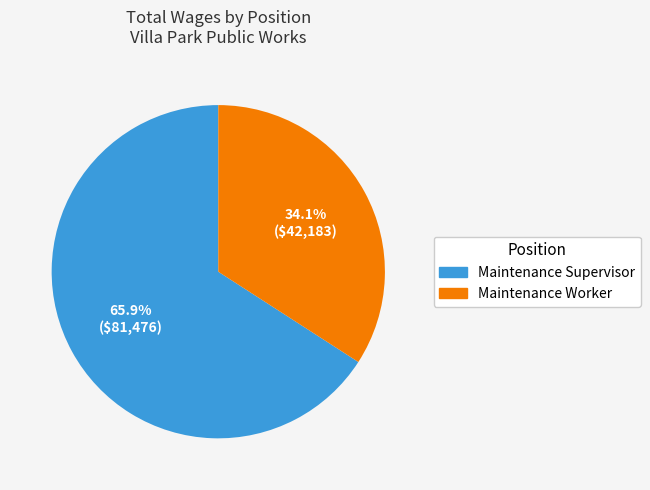

Approximately how many times larger is the value at Maintenance Worker compared to Maintenance Supervisor?

0.5